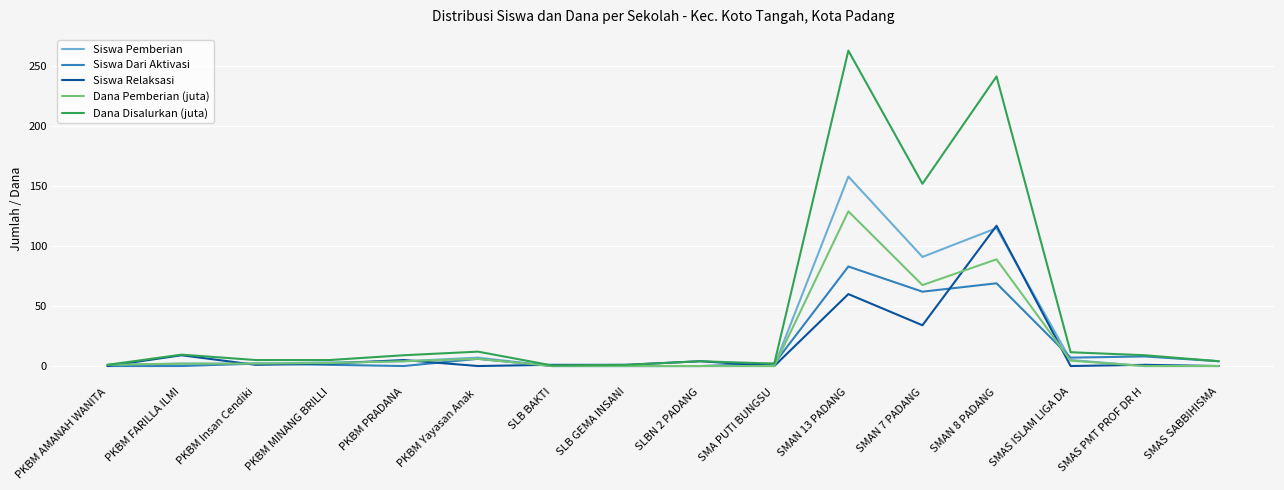

Which series has the widest spread of values?

Dana Disalurkan (juta)